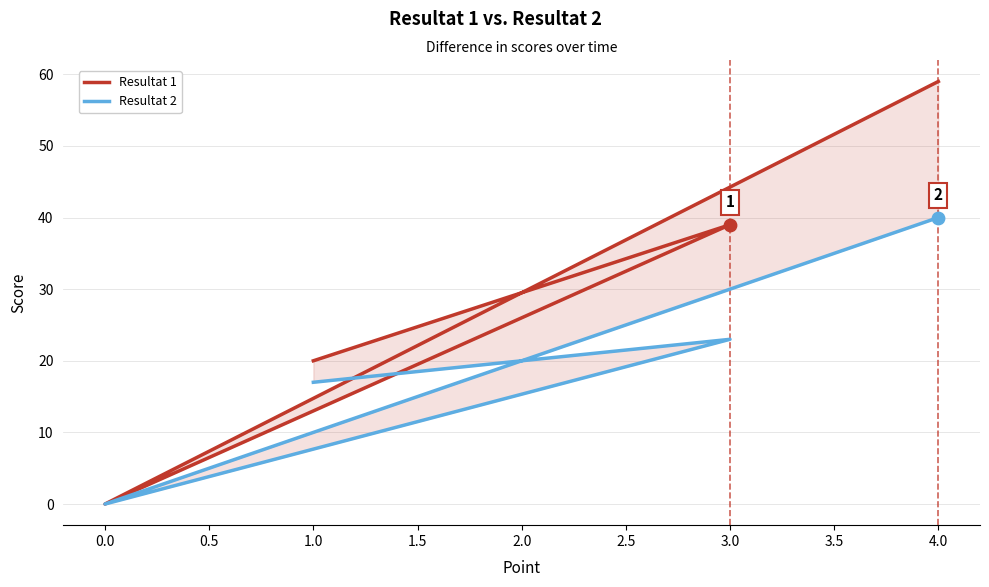

At how many categories does at least one series exceed 19?

3